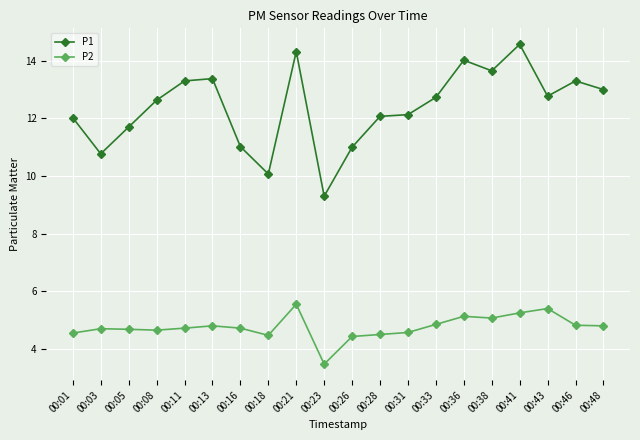

What is the sum of all P2 values?

95.1